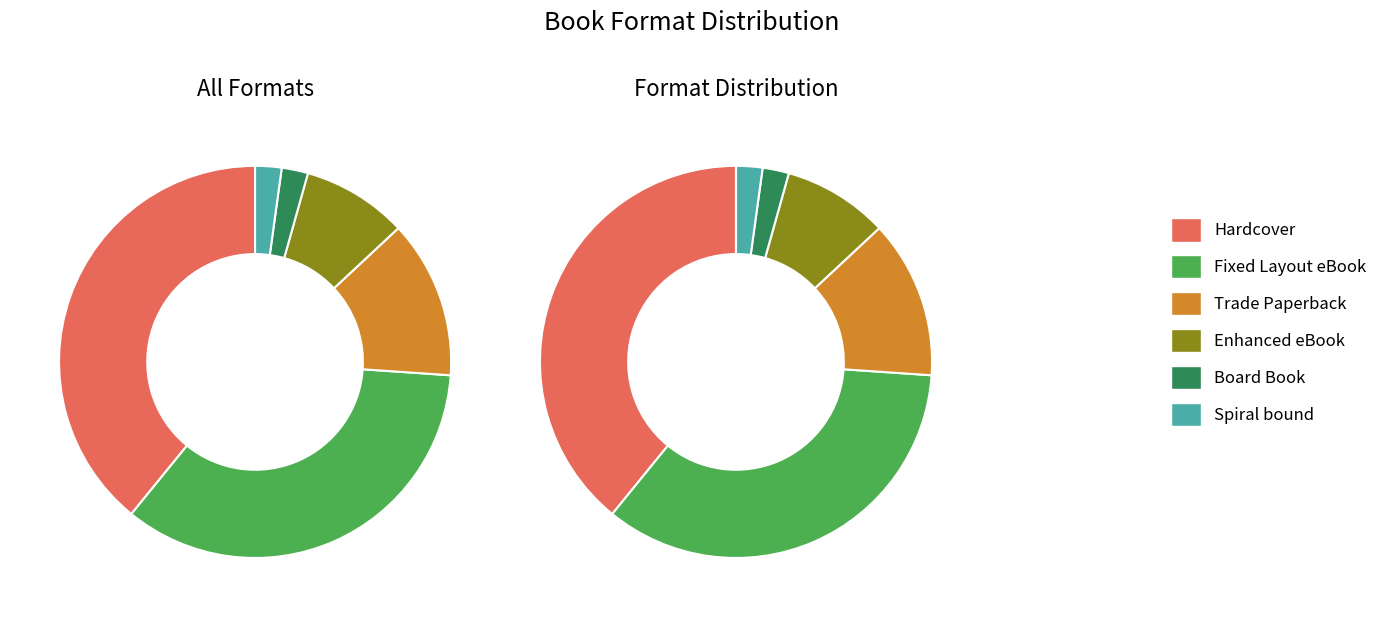

Do Trade Paperback and Other together represent more than half of the pie?

No